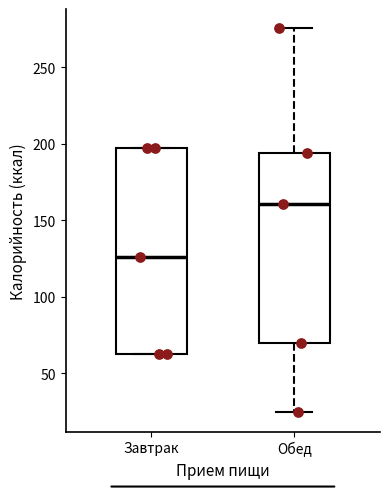

Reading left to right, transcribe this box plot: for each box, give where its median line is, the range the box spans, and where its two whiskers end, as read against the y-axis. The values are not printed on the chart, so give them approximately, as read against the axis.

Завтрак: median 125, box 65 to 195, whiskers 60 to 195
Обед: median 160, box 70 to 195, whiskers 25 to 275